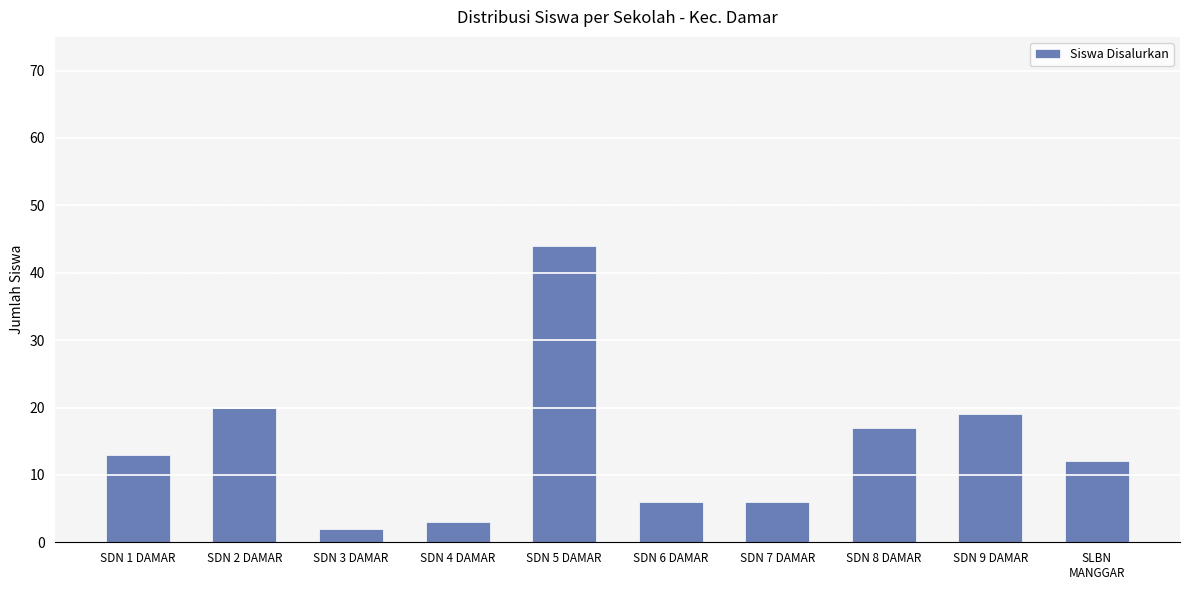

How many categories are shown in the chart?

10